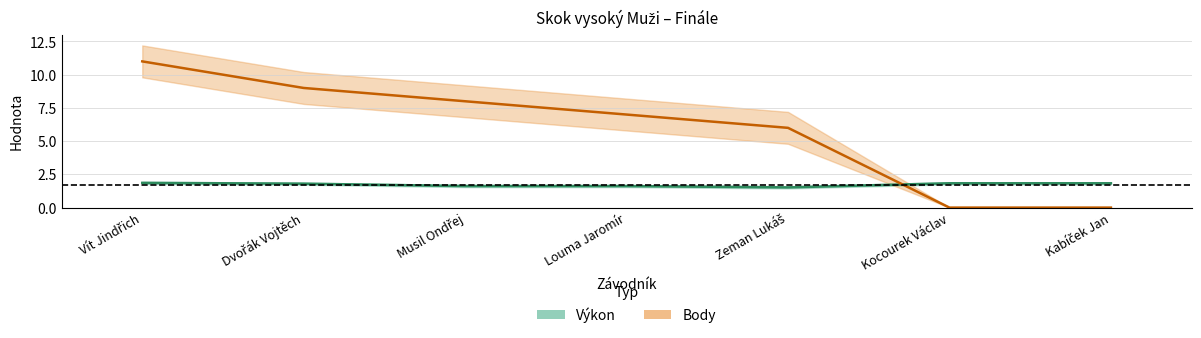

What is the value of the Výkon point at the 2nd from the left?

1.8